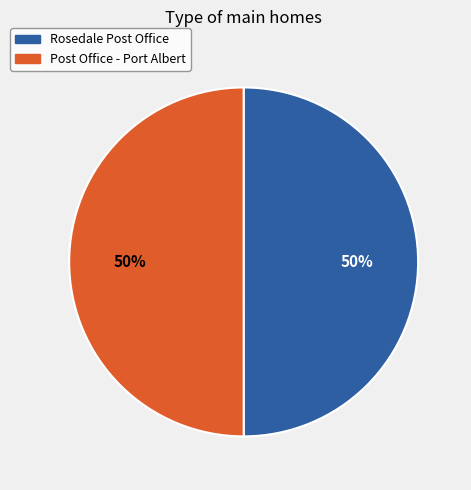

What is the ratio of the value at Rosedale Post Office to the value at Post Office - Port Albert?

1.0